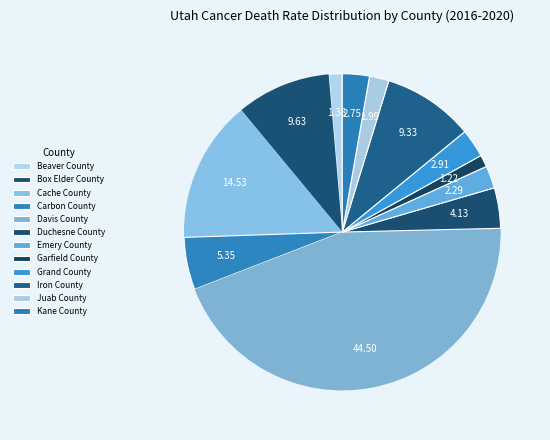

Approximately how many times larger is the value at Cache County compared to Iron County?

1.6